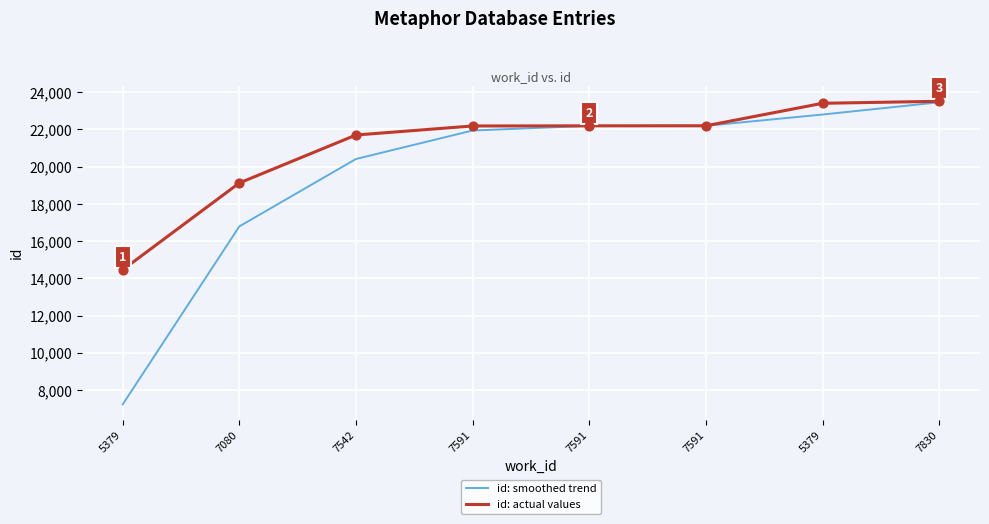

Which series has the largest total across all categories?

id: actual values